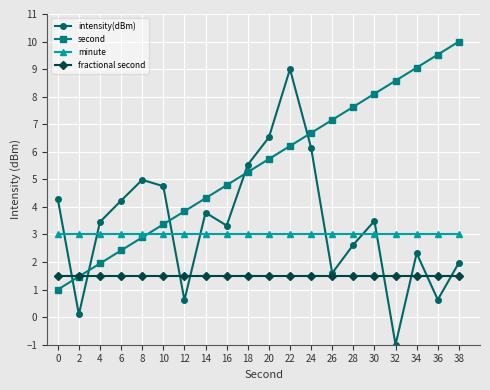

What is the spread (max minus min) of values at 20?

5.0